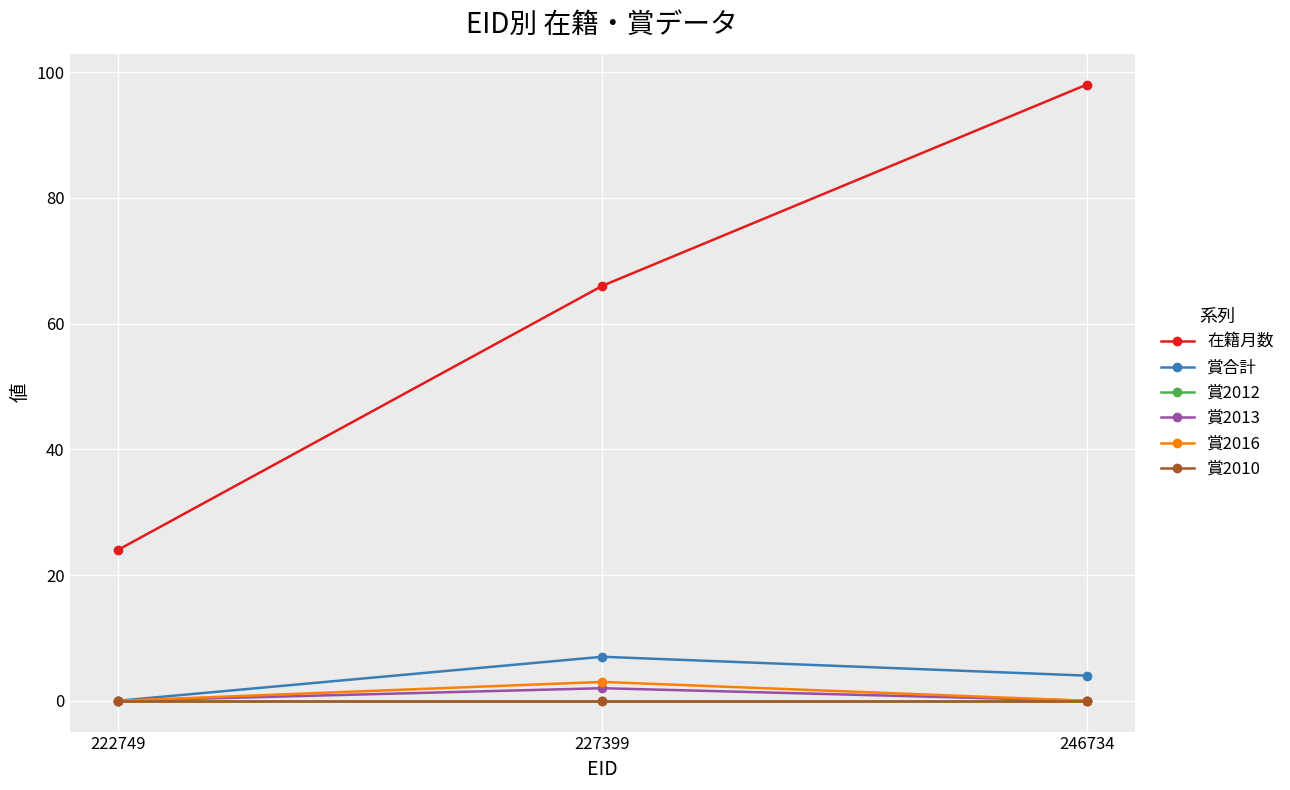

Reading left to right, list all the values displayed in this chart.

在籍月数: 24	66	98
賞合計: 0	7	4
賞2012: 0	0	0
賞2013: 0	2	0
賞2016: 0	3	0
賞2010: 0	0	0